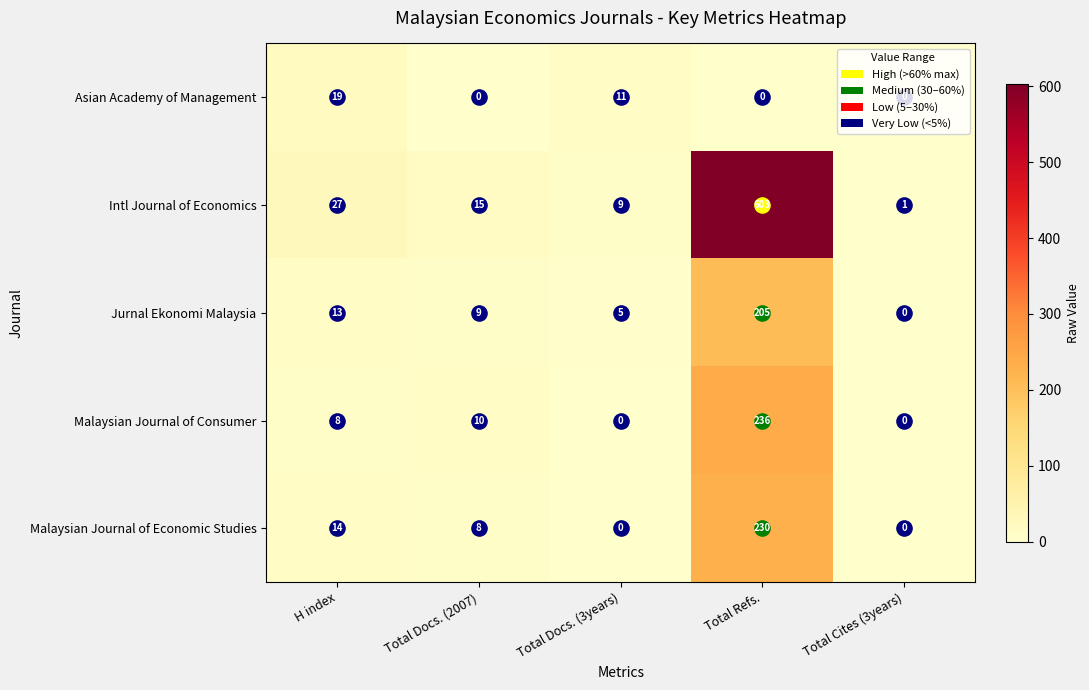

What is the difference between the highest and lowest values at Total Refs.?

603